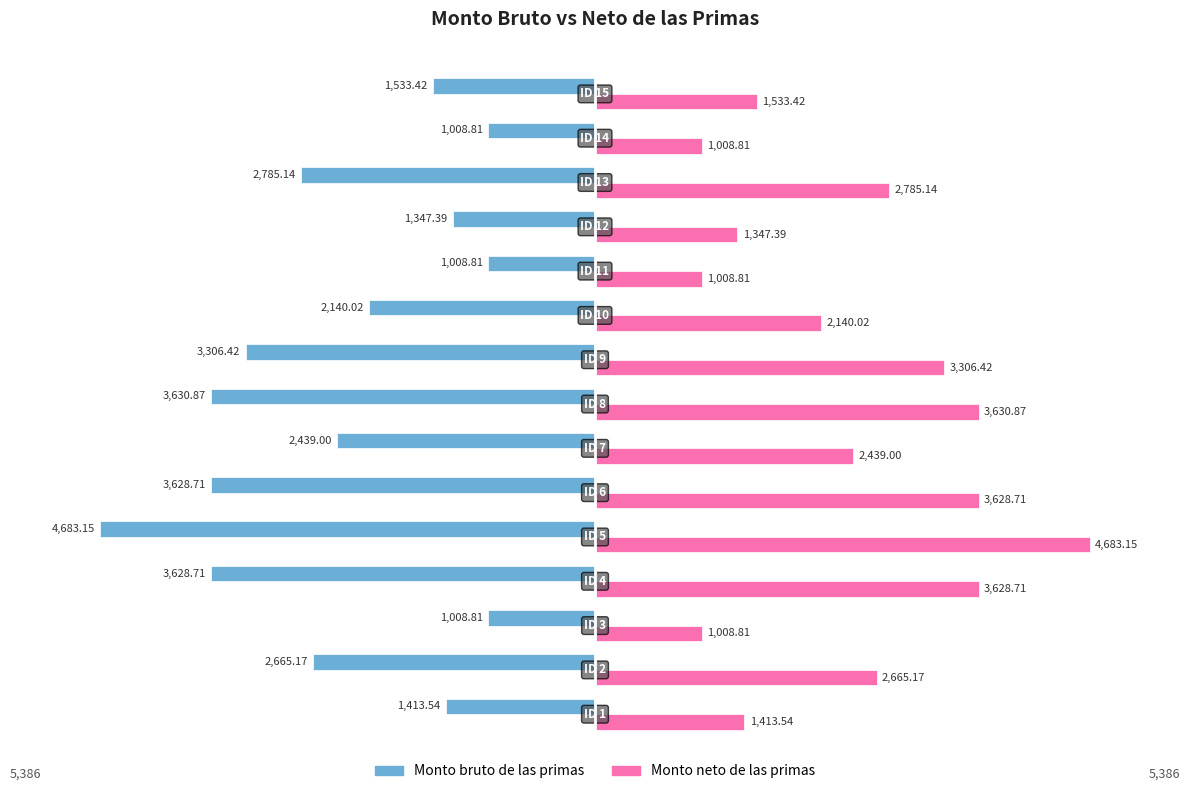

Which series has the largest total across all categories?

Monto neto de las primas